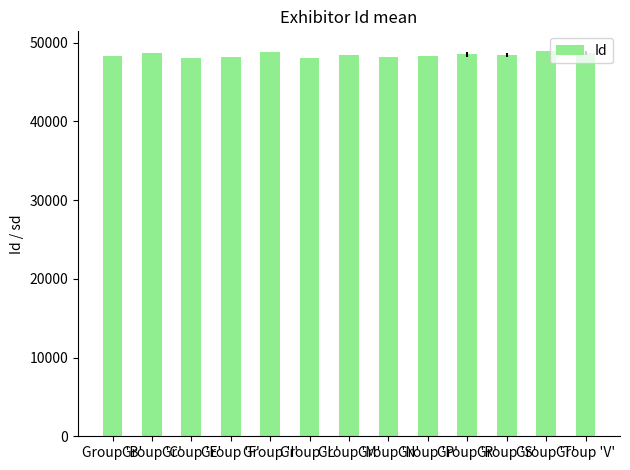

What is the maximum value shown in the chart?

48969.0